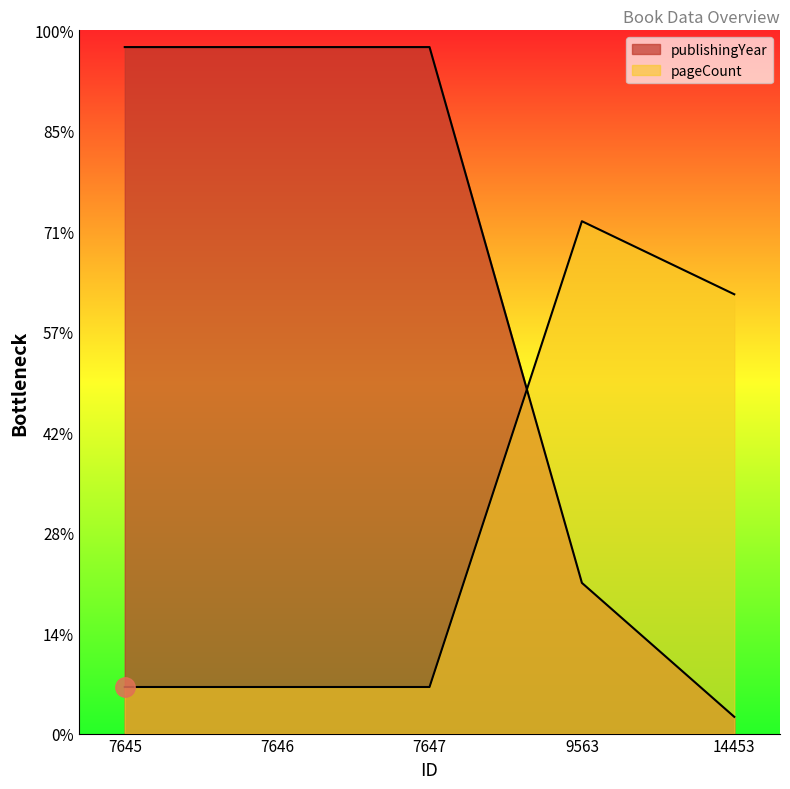

Reading left to right, extract all data points from this chart.

pageCount: 7645=139.1	7646=139.1	7647=139.1	9563=1530.0	14453=1311.8
publishingYear: 7645=2050.0	7646=2050.0	7647=2050.0	9563=450.0	14453=50.0